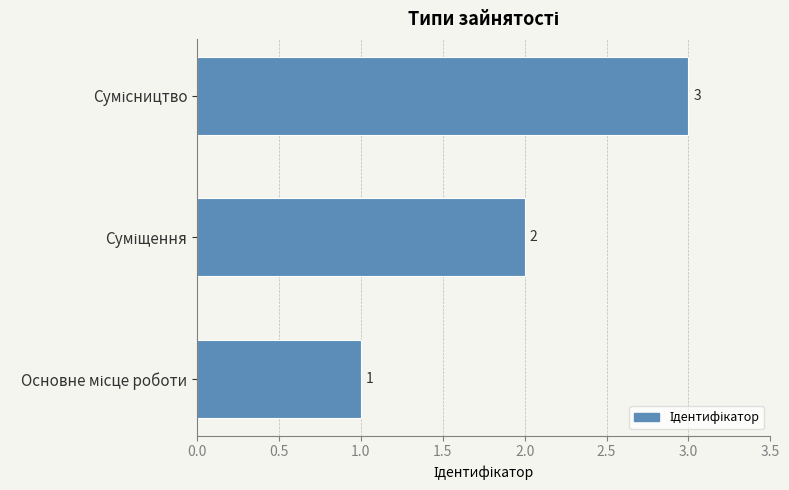

What is the minimum value shown in the chart?

1